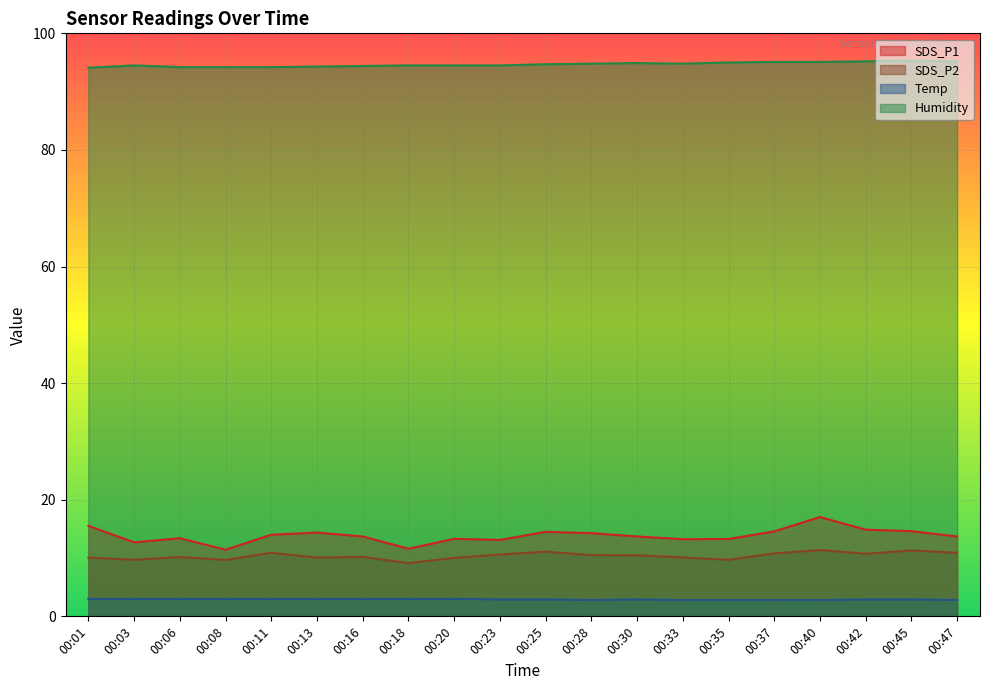

Where does the SDS_P1 series first go above 13?

00:01